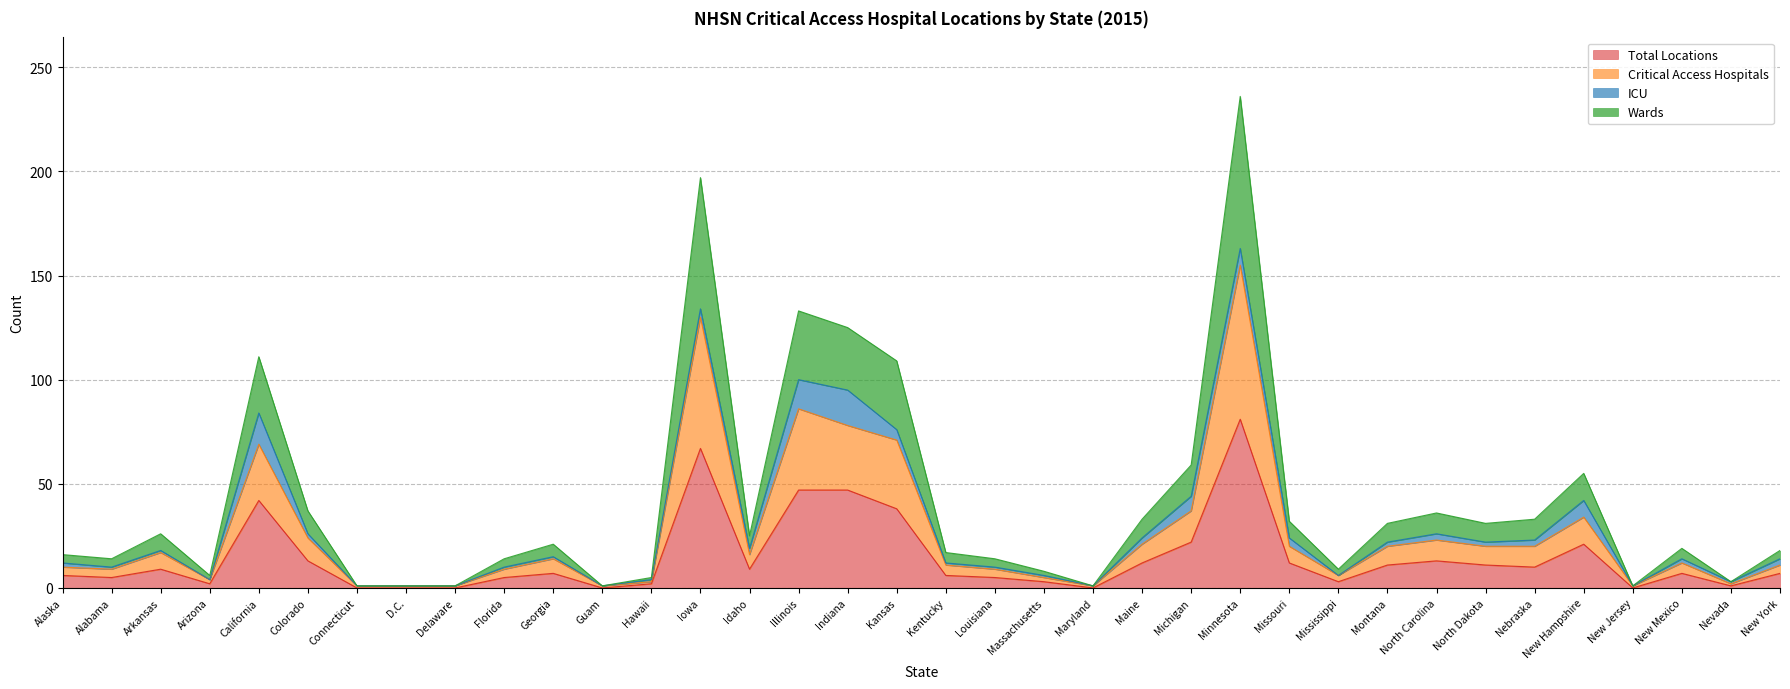

Is it true that Wards equals 53 at Montana?

False